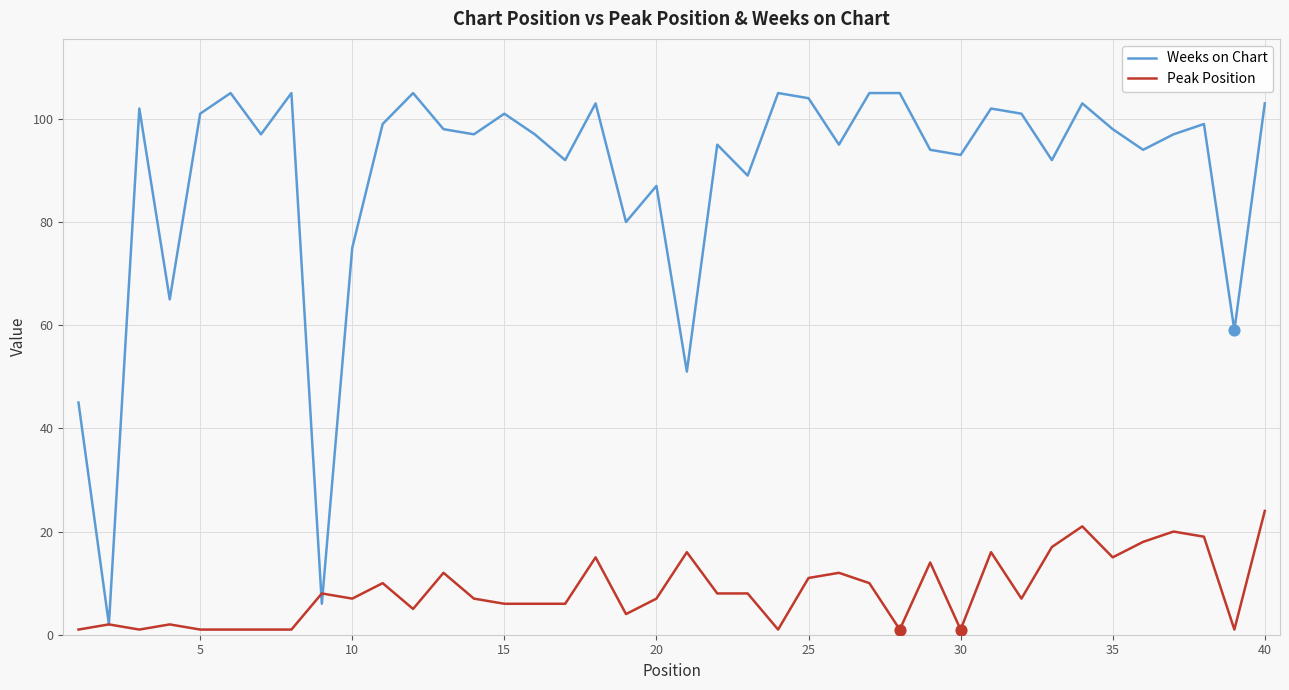

Which series has the largest range (max minus min)?

Weeks on Chart